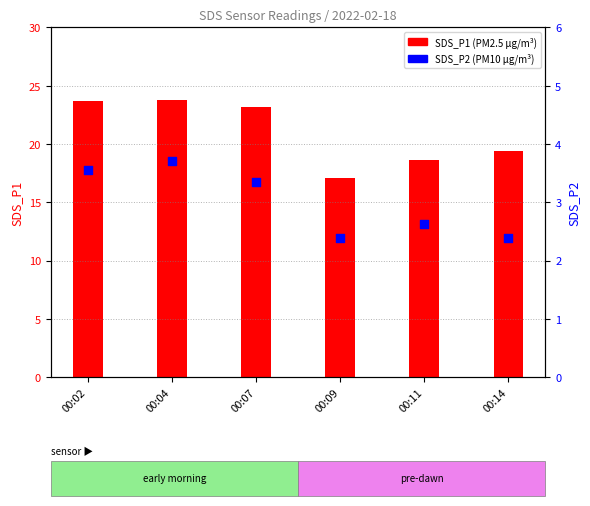

What is the change in value from 00:04 to 00:11?

-1.1